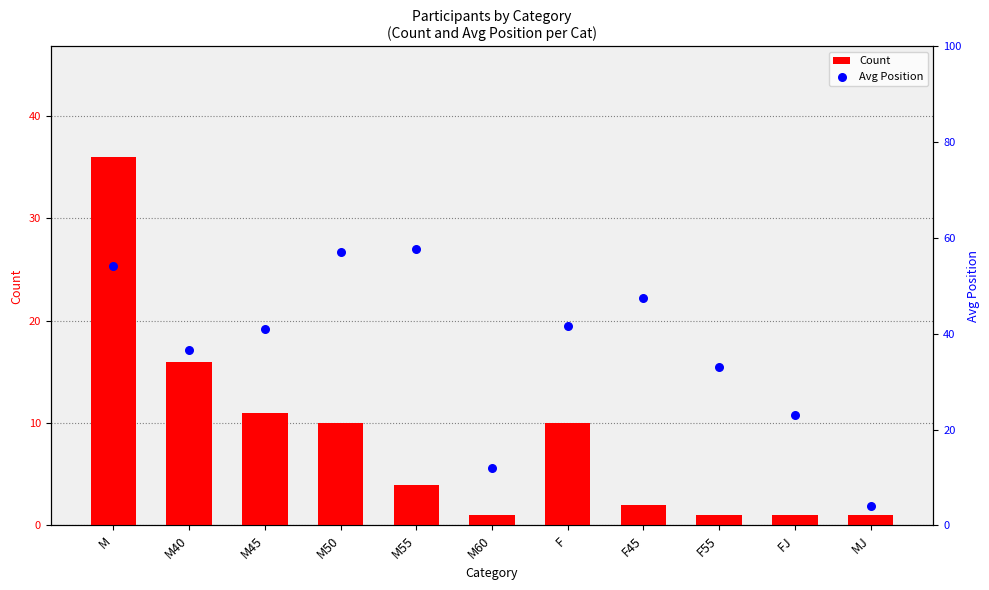

Is the value of Avg Position at F45 greater than the value of Count at M60?

Yes